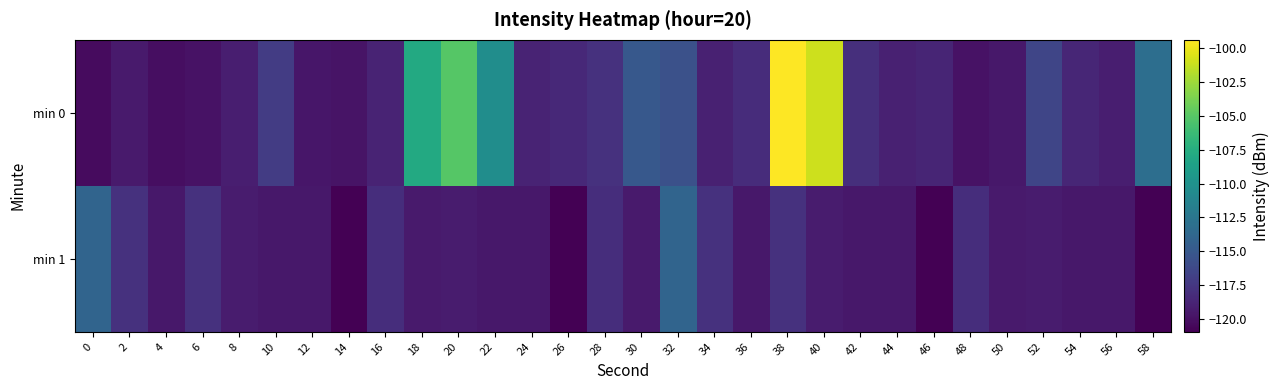

Reading right to left, list all the values displayed in this chart.

min 0: 58=-113.1	56=-119.1	54=-118.6	52=-116.5	50=-119.5	48=-119.9	46=-118.7	44=-118.9	42=-118.0	40=-101.1	38=-99.4	36=-118.2	34=-119.0	32=-115.6	30=-115.0	28=-117.8	26=-118.4	24=-118.7	22=-110.4	20=-105.1	18=-107.9	16=-118.8	14=-119.8	12=-119.6	10=-117.1	8=-119.1	6=-119.9	4=-120.1	2=-119.4	0=-120.3
min 1: 58=-120.9	56=-119.5	54=-119.5	52=-119.3	50=-119.4	48=-118.1	46=-120.9	44=-119.5	42=-119.5	40=-119.3	38=-117.8	36=-119.5	34=-117.8	32=-114.0	30=-119.4	28=-118.1	26=-120.9	24=-119.5	22=-119.5	20=-119.3	18=-119.4	16=-118.1	14=-120.9	12=-119.5	10=-119.5	8=-119.3	6=-117.8	4=-119.5	2=-117.8	0=-114.0